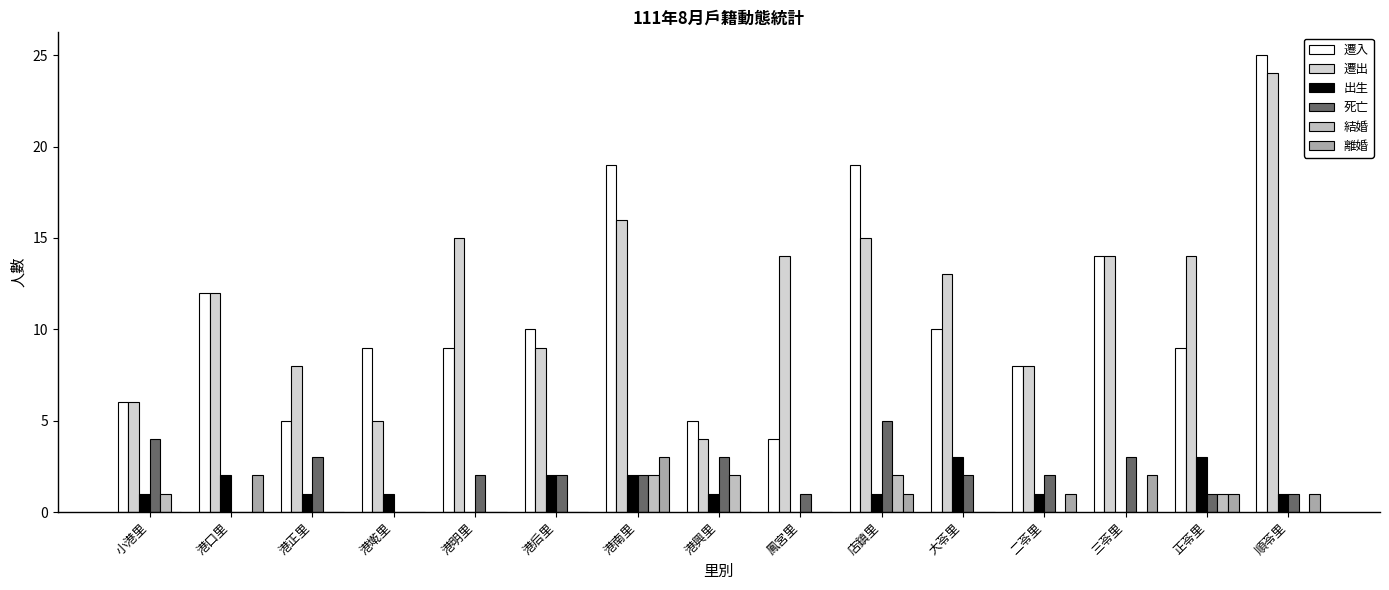

Between 港明里 and 港口里, which is larger?

港口里